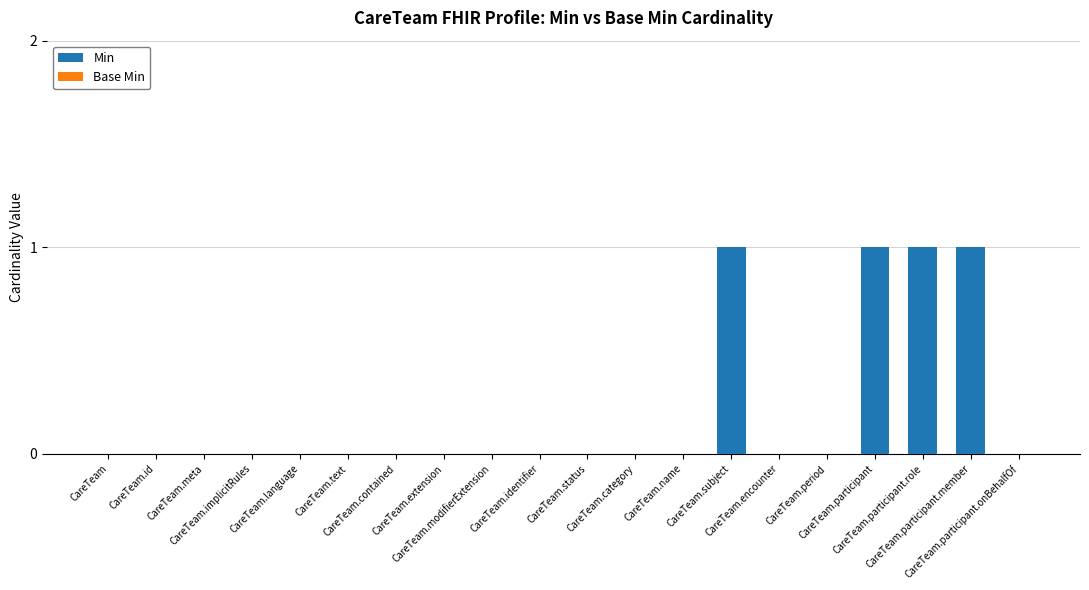

What is the sum of all values?

4